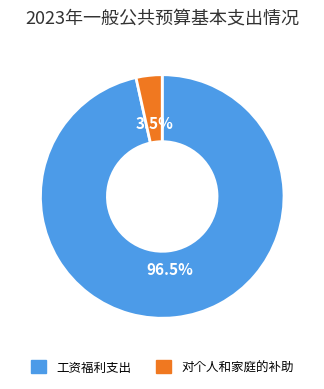

Which has a higher value, 对个人和家庭的补助 or 工资福利支出?

工资福利支出